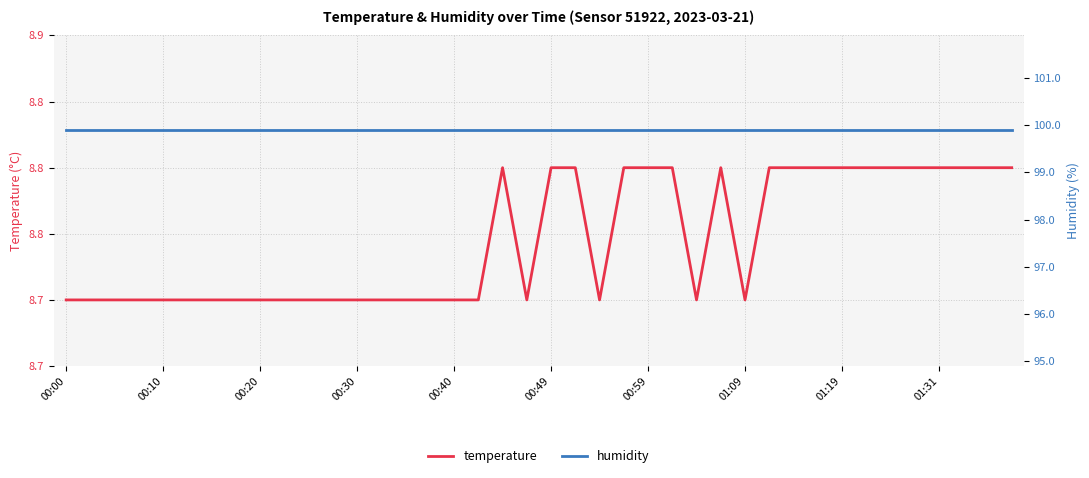

Does the chart display data point markers on the line(s)?

No